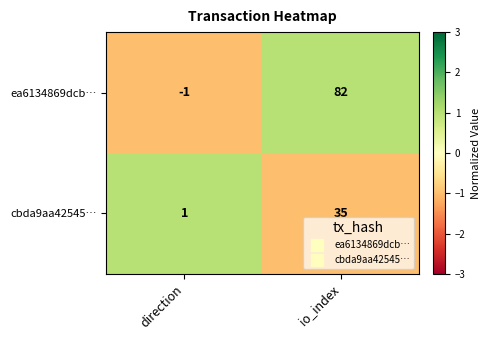

Rank the series at io_index from lowest to highest value.

cbda9aa42545…, ea6134869dcb…